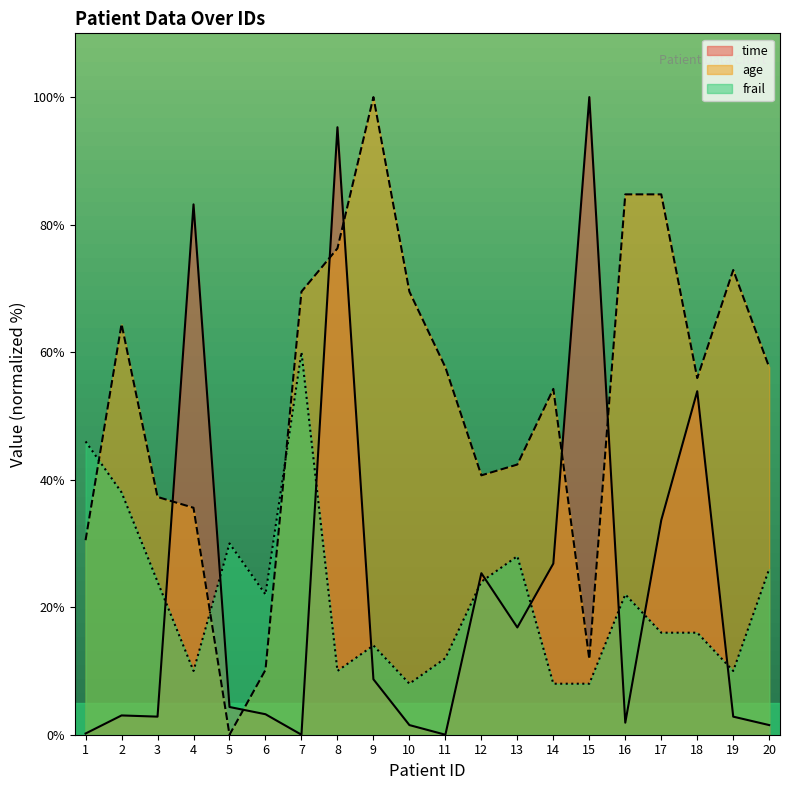

What is the difference between the age values at 12 and 5?

40.7